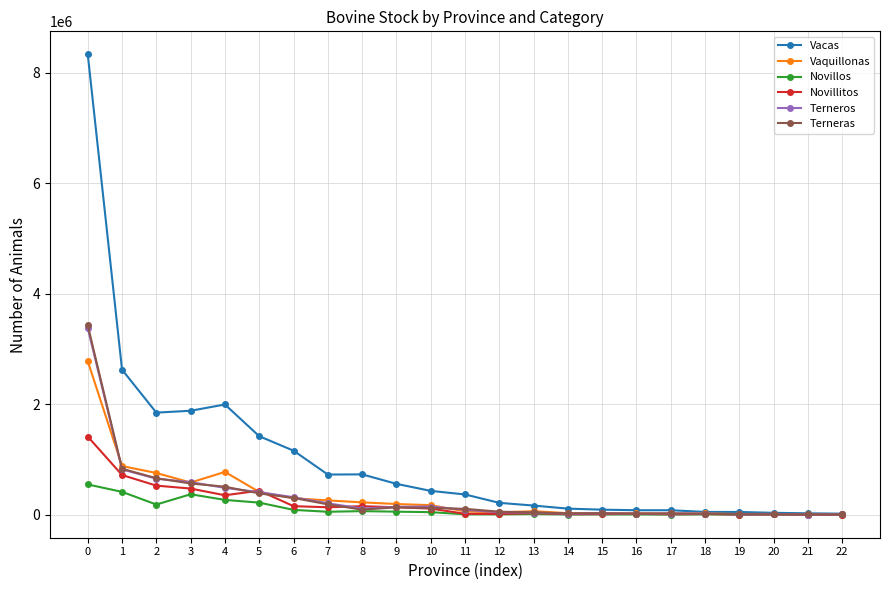

Is the value of Vacas at 5 greater than the value of Novillitos at 7?

Yes